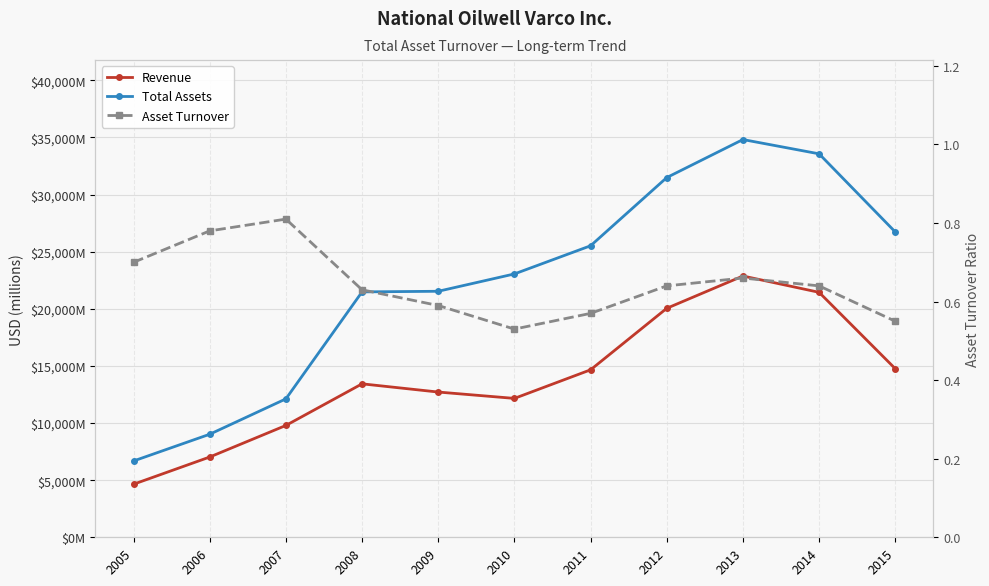

Rank the categories by Total Assets value from highest to lowest.

2013, 2014, 2012, 2015, 2011, 2010, 2009, 2008, 2007, 2006, 2005